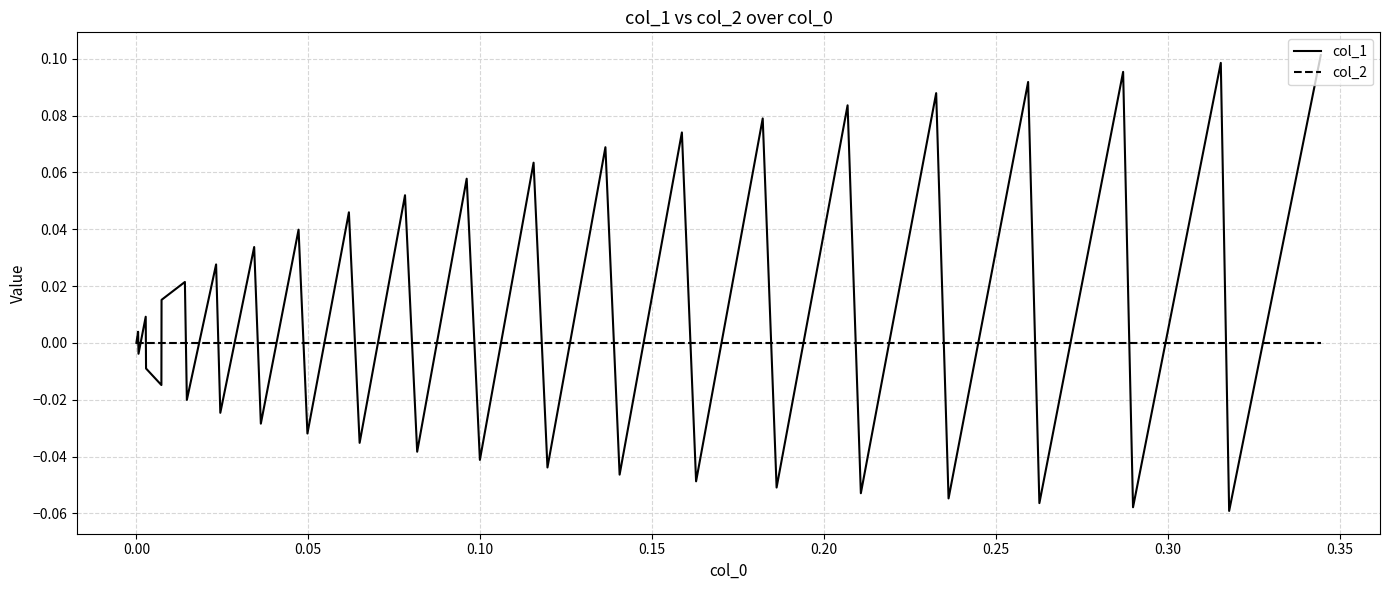

List the series in order of their peak value, lowest first.

col_2, col_1